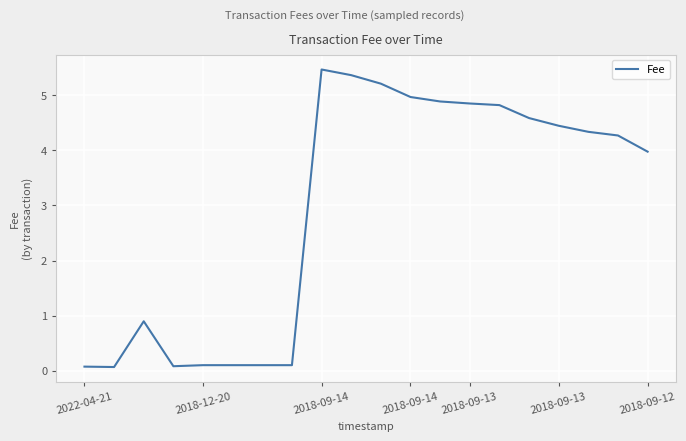

Is this an area chart (filled region under the line)?

No